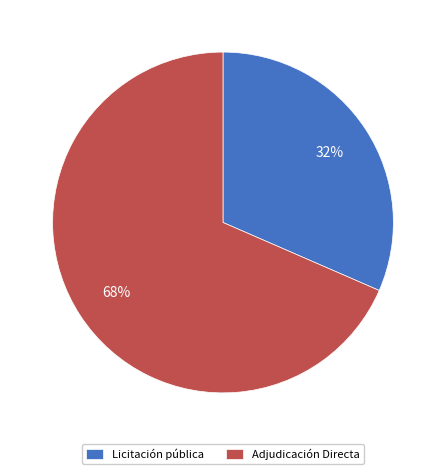

Which has a higher value, Licitación pública or Adjudicación Directa?

Adjudicación Directa